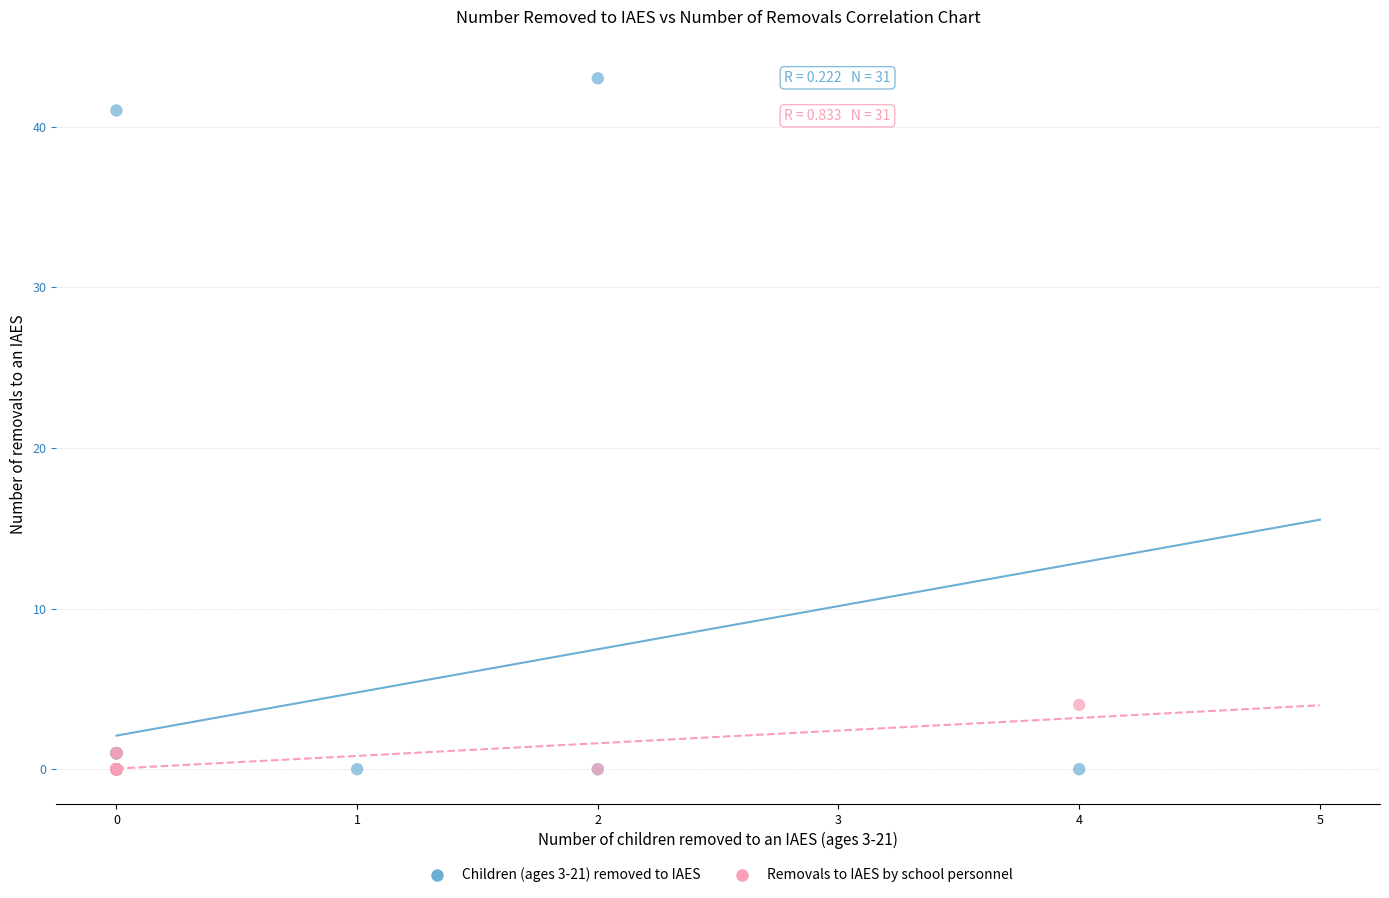

Which series reaches the maximum Y coordinate?

Children (ages 3-21) removed to IAES